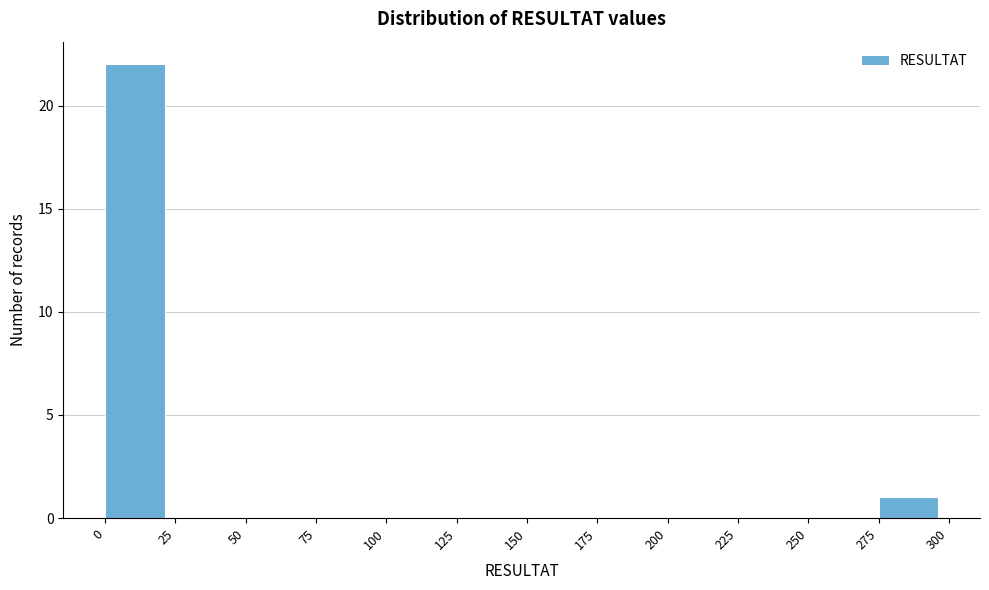

Reading left to right, transcribe this chart: for each bar, give the range it covers on the x-axis and its height. The values are not printed on the chart, so give them approximately, as read against the axis.

0 to 25: 22
25 to 50: 0
50 to 75: 0
75 to 100: 0
100 to 125: 0
125 to 150: 0
150 to 175: 0
175 to 200: 0
200 to 225: 0
225 to 250: 0
250 to 275: 0
275 to 300: 1